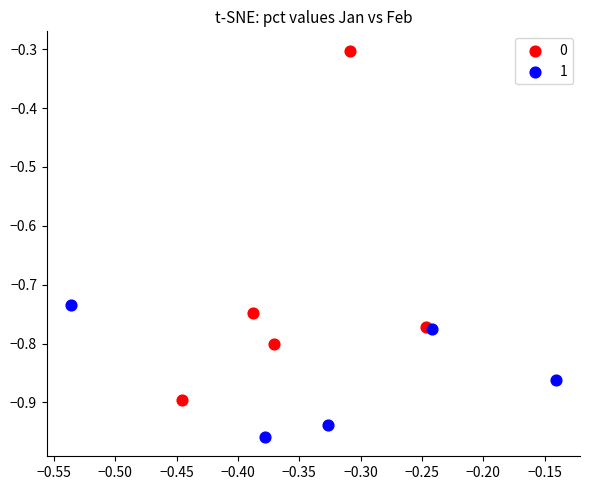

Which series reaches the minimum Y coordinate?

1